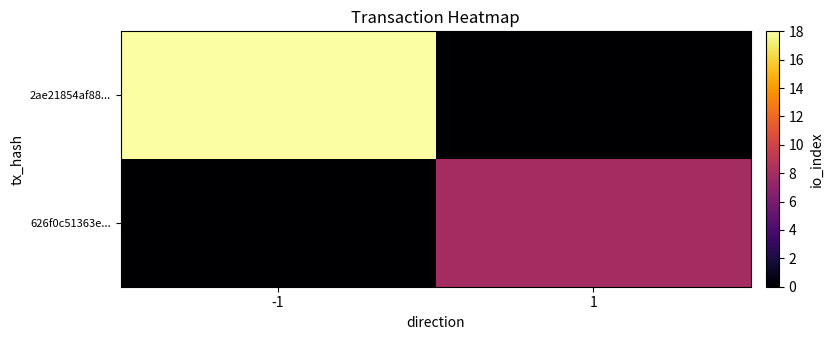

What is the total value across all series at -1?

18